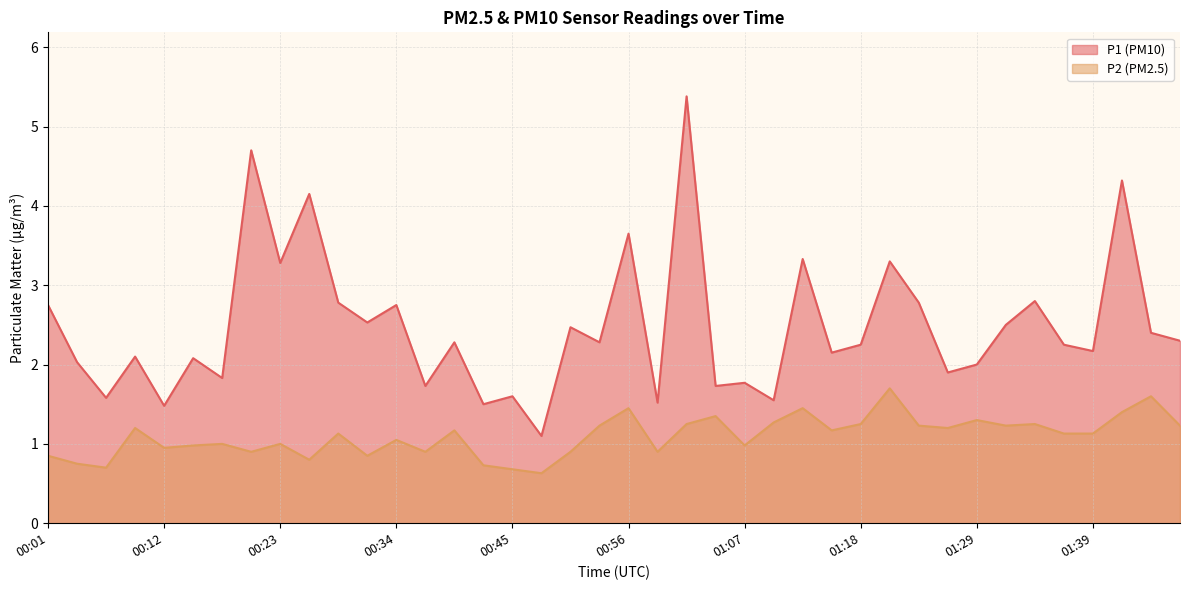

Reading right to left, extract all data points from this chart.

P1: 01:48=2.3	01:45=2.4	01:42=4.3	01:39=2.2	01:37=2.2	01:34=2.8	01:31=2.5	01:29=2.0	01:26=1.9	01:23=2.8	01:20=3.3	01:18=2.2	01:15=2.1	01:12=3.3	01:10=1.6	01:07=1.8	01:04=1.7	01:01=5.4	00:59=1.5	00:56=3.6	00:53=2.3	00:50=2.5	00:48=1.1	00:45=1.6	00:42=1.5	00:40=2.3	00:37=1.7	00:34=2.8	00:31=2.5	00:29=2.8	00:26=4.2	00:23=3.3	00:20=4.7	00:18=1.8	00:15=2.1	00:12=1.5	00:09=2.1	00:07=1.6	00:04=2.0	00:01=2.8
P2: 01:48=1.2	01:45=1.6	01:42=1.4	01:39=1.1	01:37=1.1	01:34=1.2	01:31=1.2	01:29=1.3	01:26=1.2	01:23=1.2	01:20=1.7	01:18=1.2	01:15=1.2	01:12=1.4	01:10=1.3	01:07=1.0	01:04=1.4	01:01=1.2	00:59=0.9	00:56=1.4	00:53=1.2	00:50=0.9	00:48=0.6	00:45=0.7	00:42=0.7	00:40=1.2	00:37=0.9	00:34=1.1	00:31=0.8	00:29=1.1	00:26=0.8	00:23=1.0	00:20=0.9	00:18=1.0	00:15=1.0	00:12=0.9	00:09=1.2	00:07=0.7	00:04=0.8	00:01=0.8